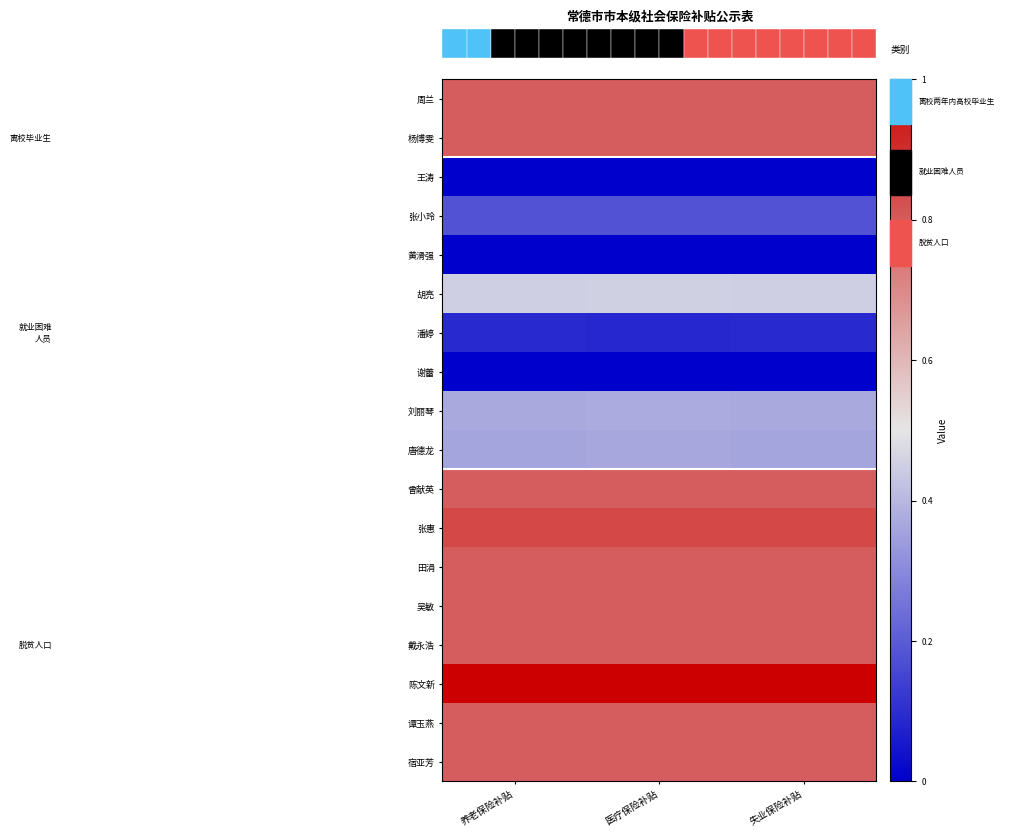

Rank the series at 养老保险补贴 from lowest to highest value.

王涛, 黄滑强, 谢蕾, 潘婷, 张小玲, 唐德龙, 刘丽琴, 胡亮, 周兰, 杨博雯, 曾献英, 田涓, 吴敏, 戴永浩, 谭玉燕, 宿亚芳, 张惠, 陈文新